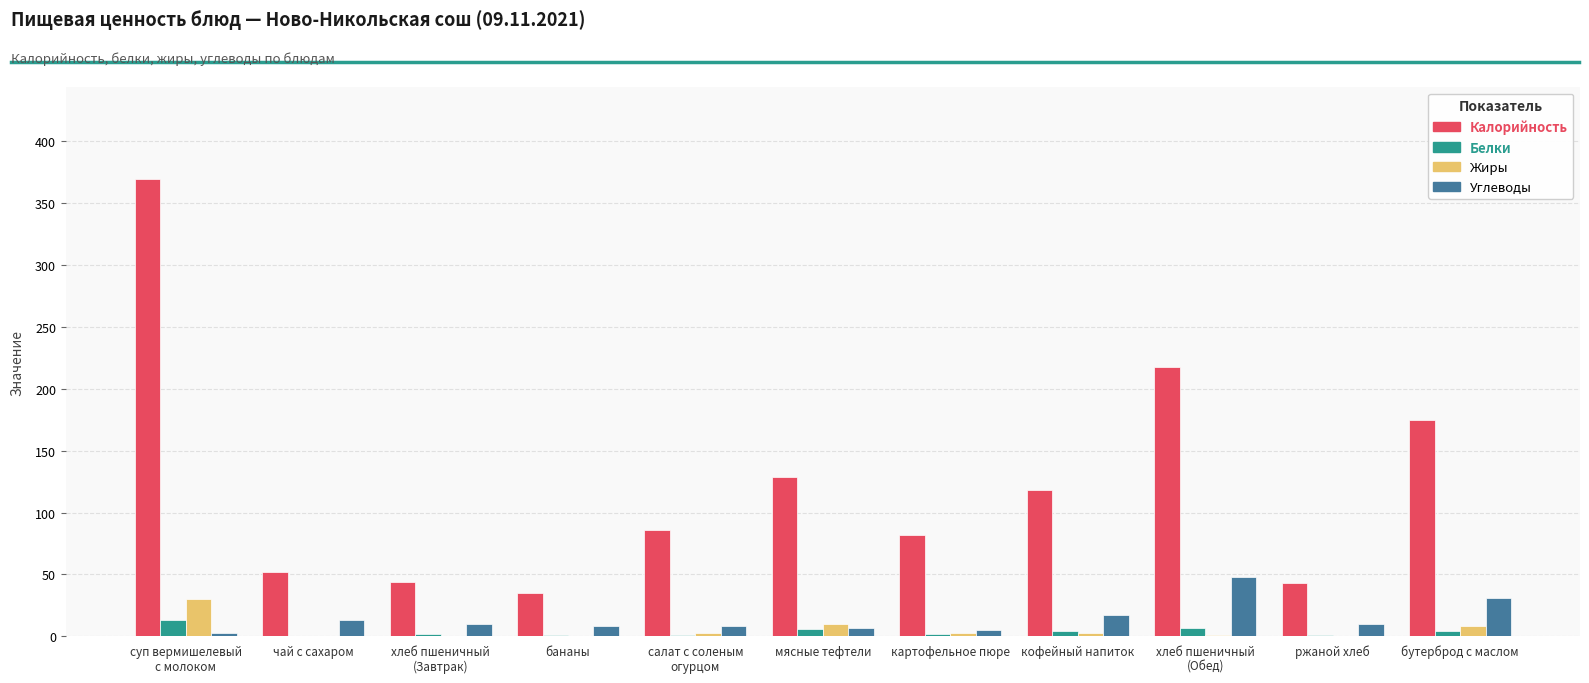

What are all the series names shown in the legend?

Калорийность, Белки, Жиры, Углеводы